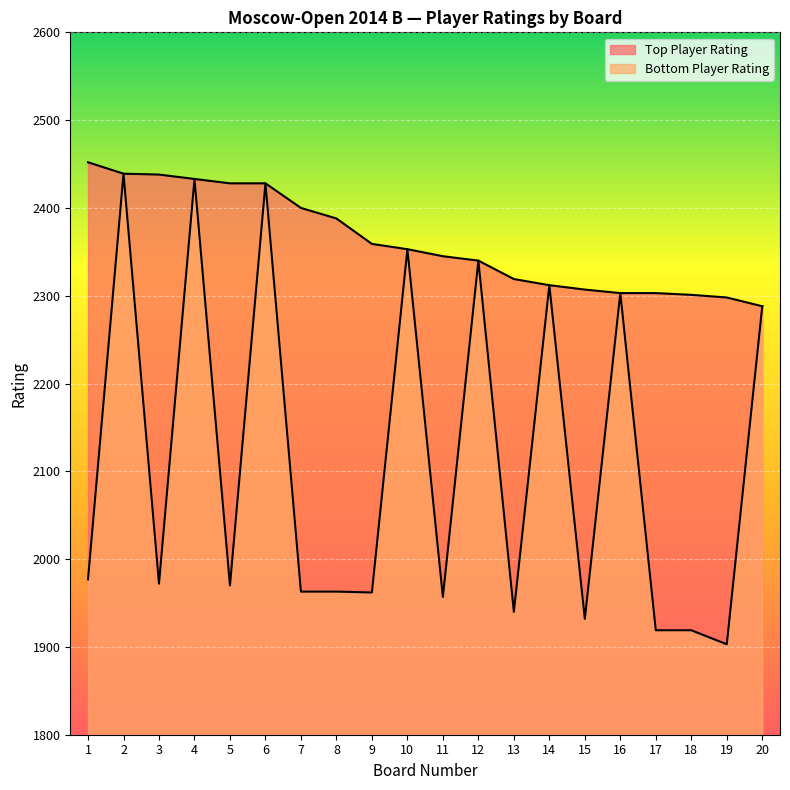

True or false: Bottom Player Rating has more than 1 points higher than both neighbors.

True